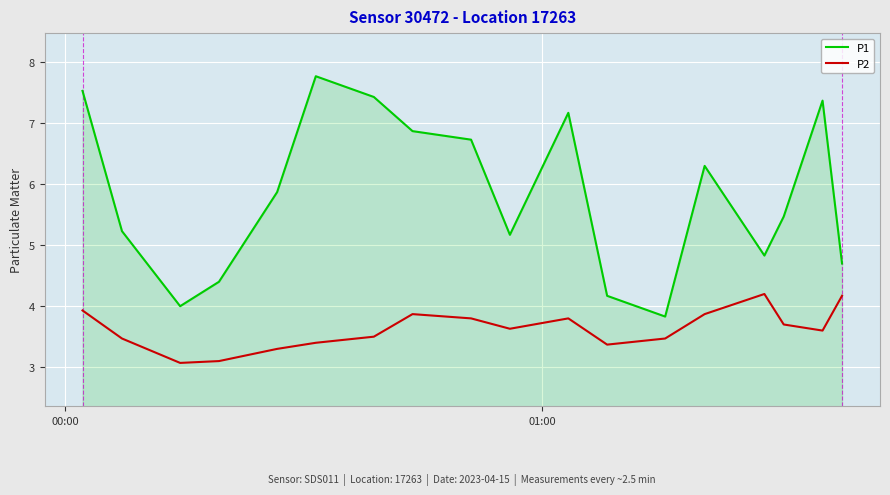

True or false: P2 has more than 1 points higher than both neighbors.

True